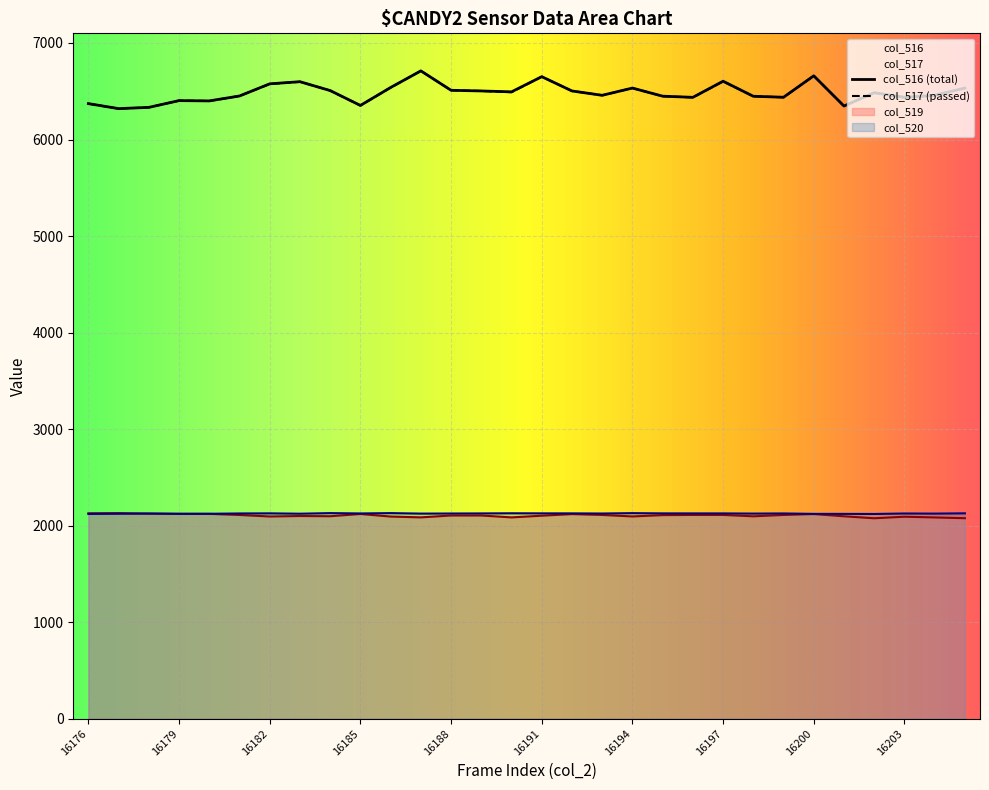

True or false: col_519 and col_516 (total) intersect in this chart.

False